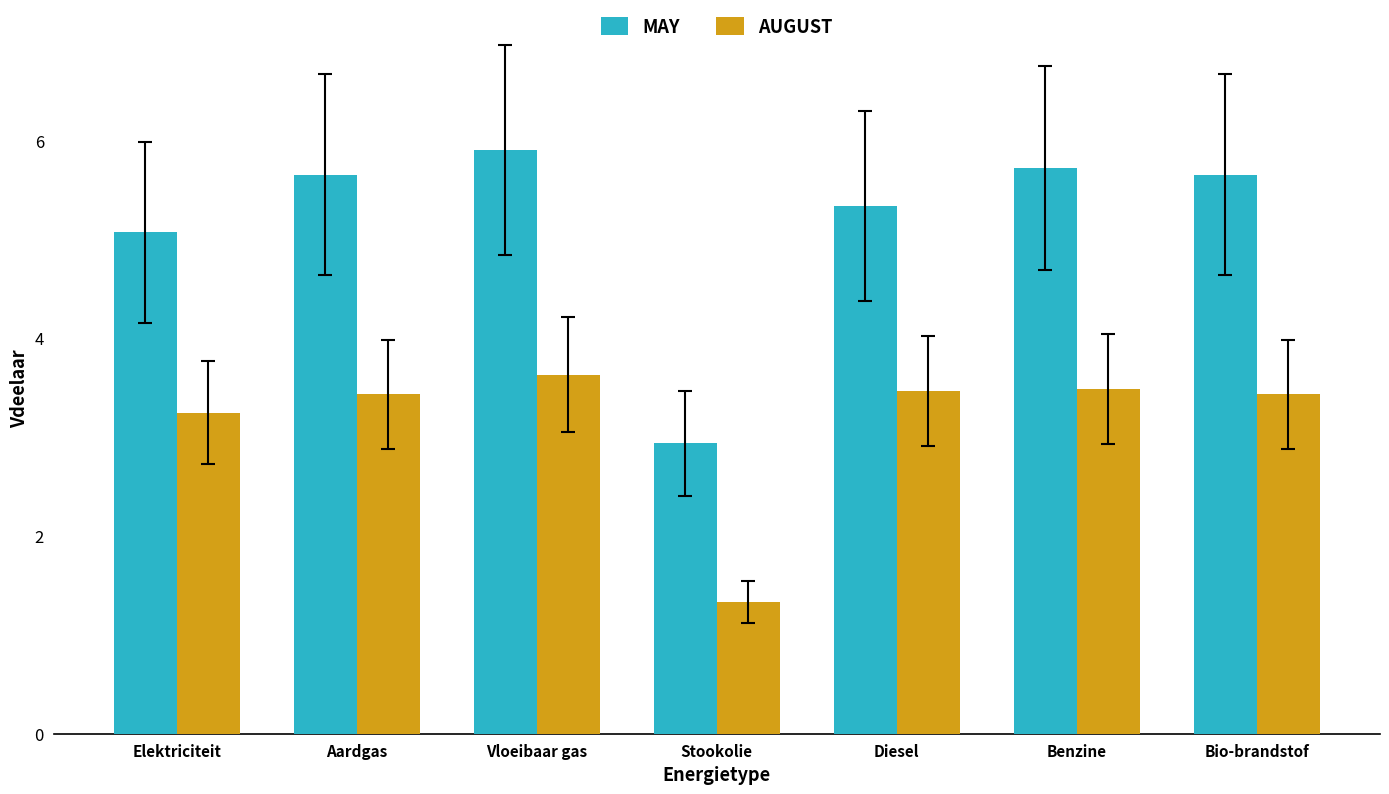

What is the spread (max minus min) of values at Elektriciteit?

1.8